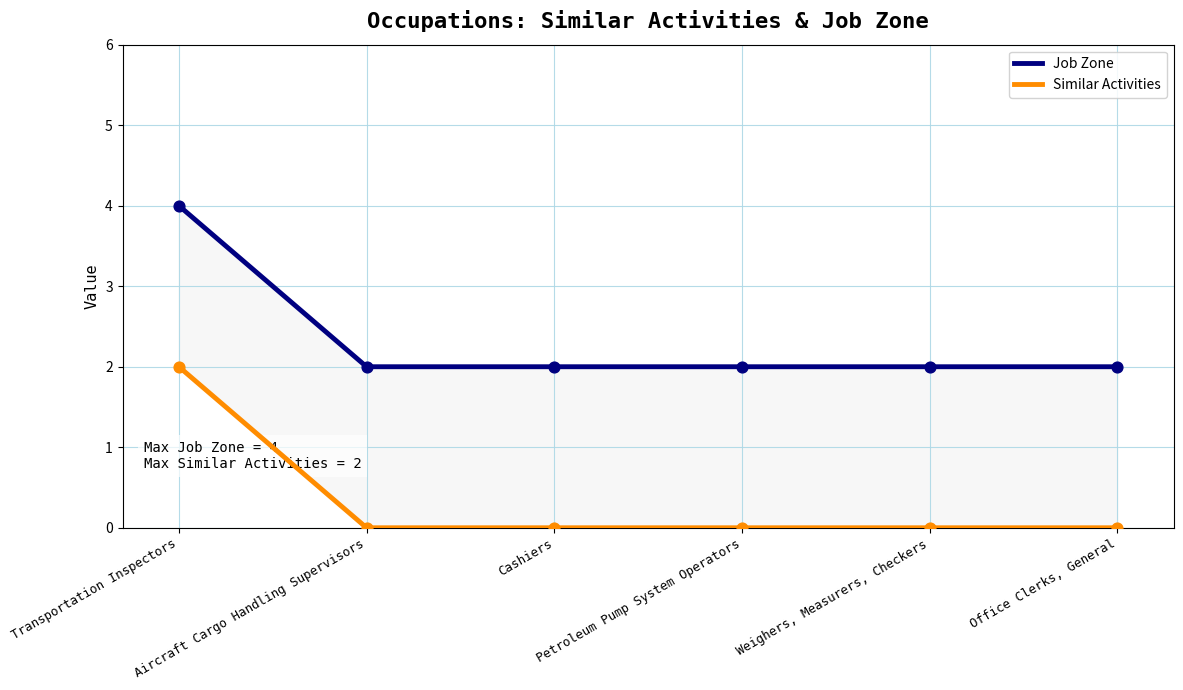

Is the value of Similar Activities at Cashiers greater than the value of Job Zone at Petroleum Pump System Operators?

No